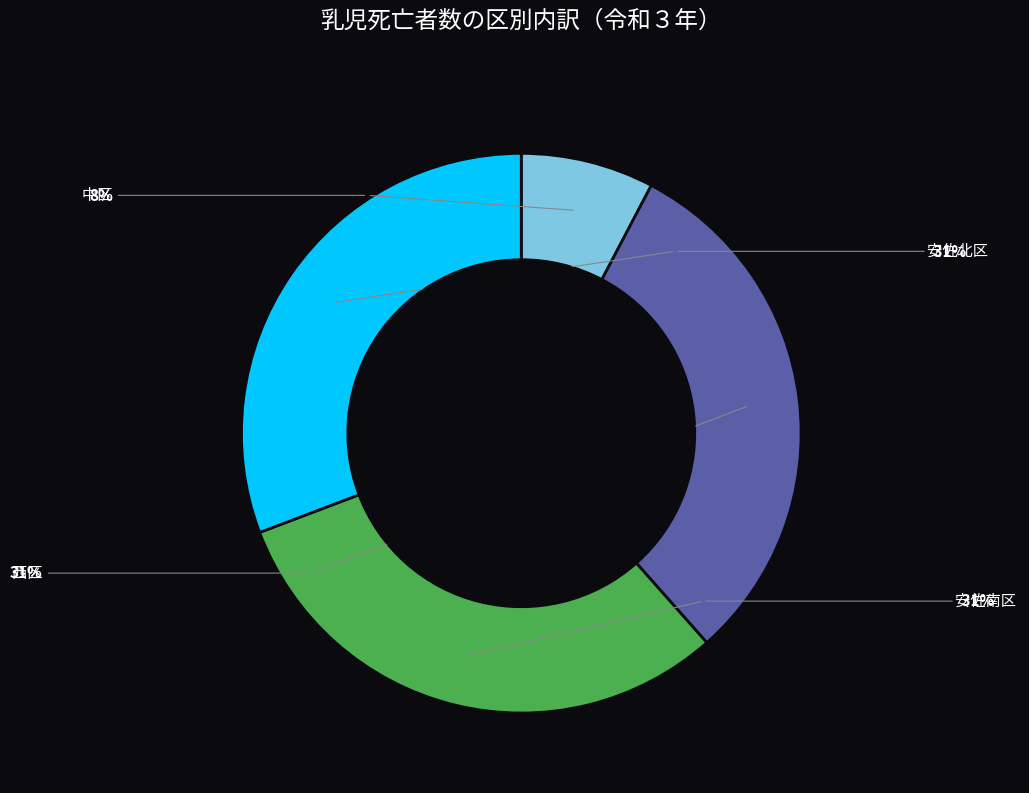

Is there a majority slice in this chart?

No